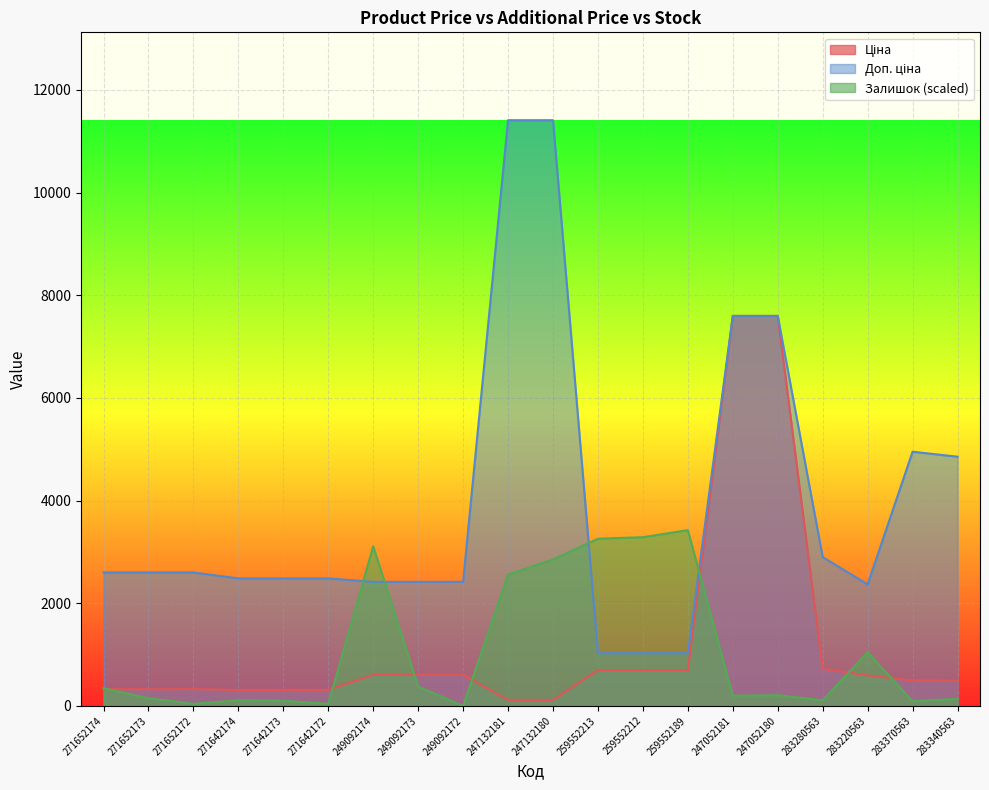

Between 271642172 and 259552213, which series saw the biggest shift?

Залишок (scaled)